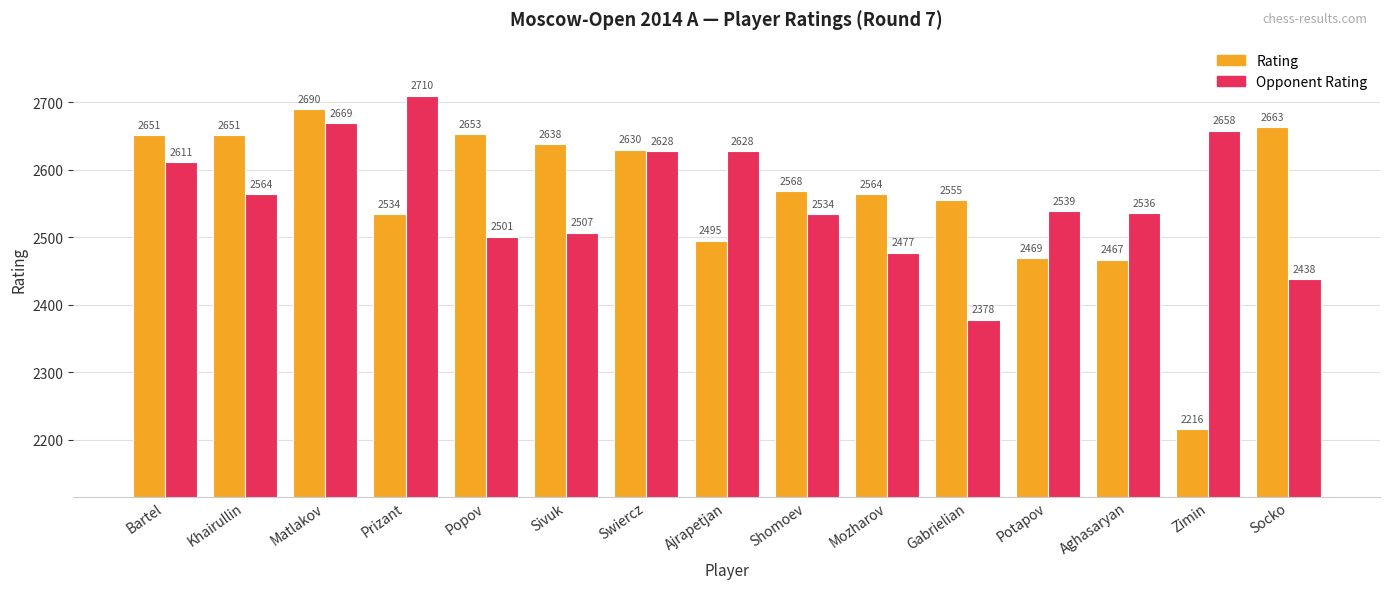

What is the label of the 5th bar from the right?

Gabrielian